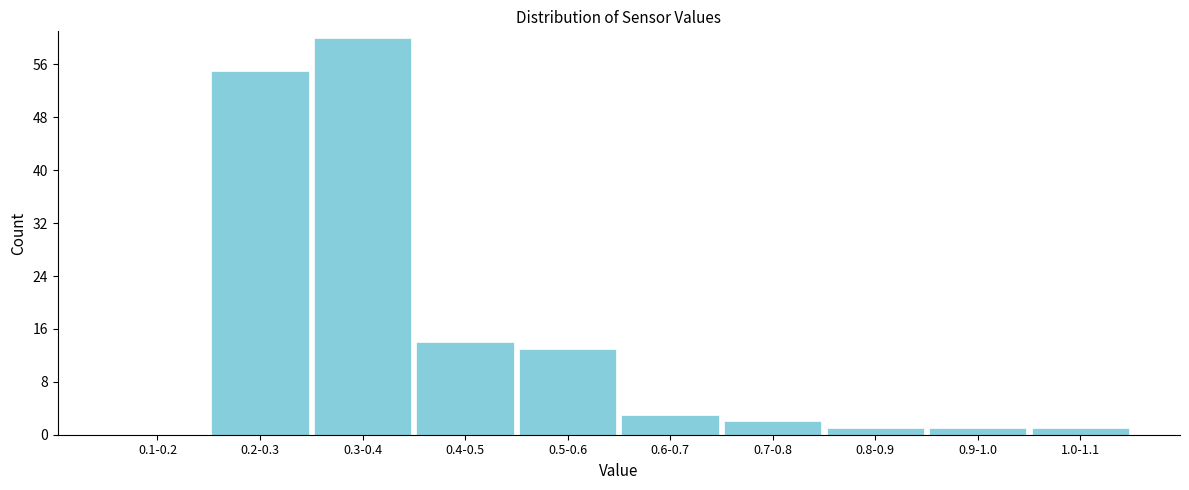

Reading left to right, extract all data points from this chart.

0.1-0.2=0	0.2-0.3=55	0.3-0.4=60	0.4-0.5=14	0.5-0.6=13	0.6-0.7=3	0.7-0.8=2	0.8-0.9=1	0.9-1.0=1	1.0-1.1=1